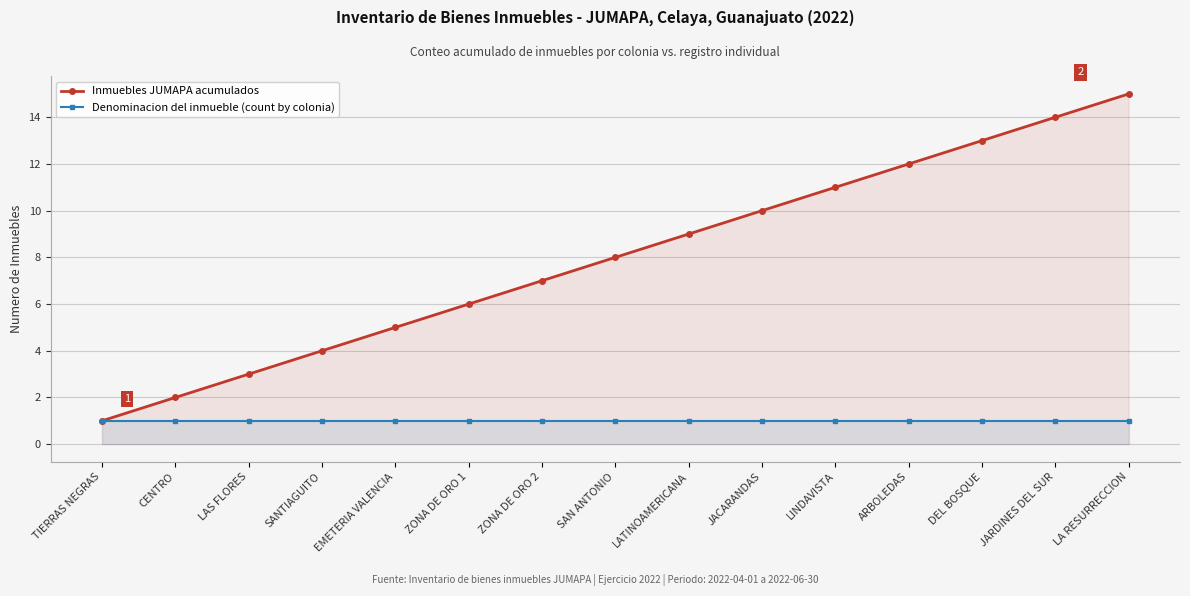

Rank the series by their maximum value, from lowest to highest.

Denominacion del inmueble (count by colonia), Inmuebles JUMAPA acumulados